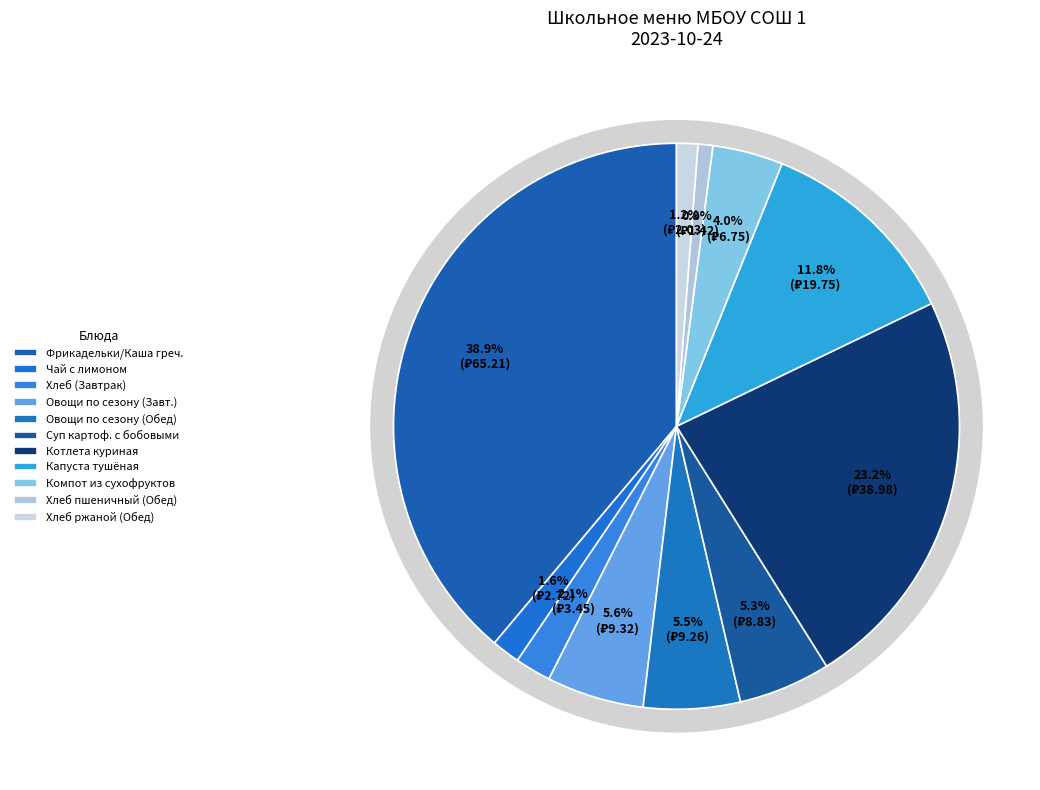

The ХЛЕБ РЖАНОПШЕНИЧНЫЙ (Обед) slice represents 1% of the pie. True or false?

True